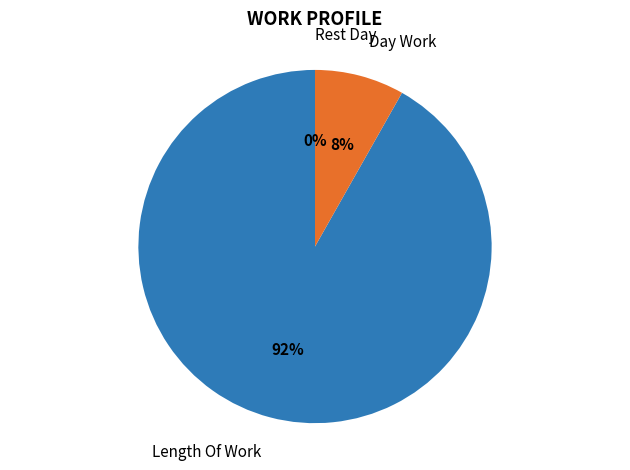

Which slice is the smallest?

Rest Day